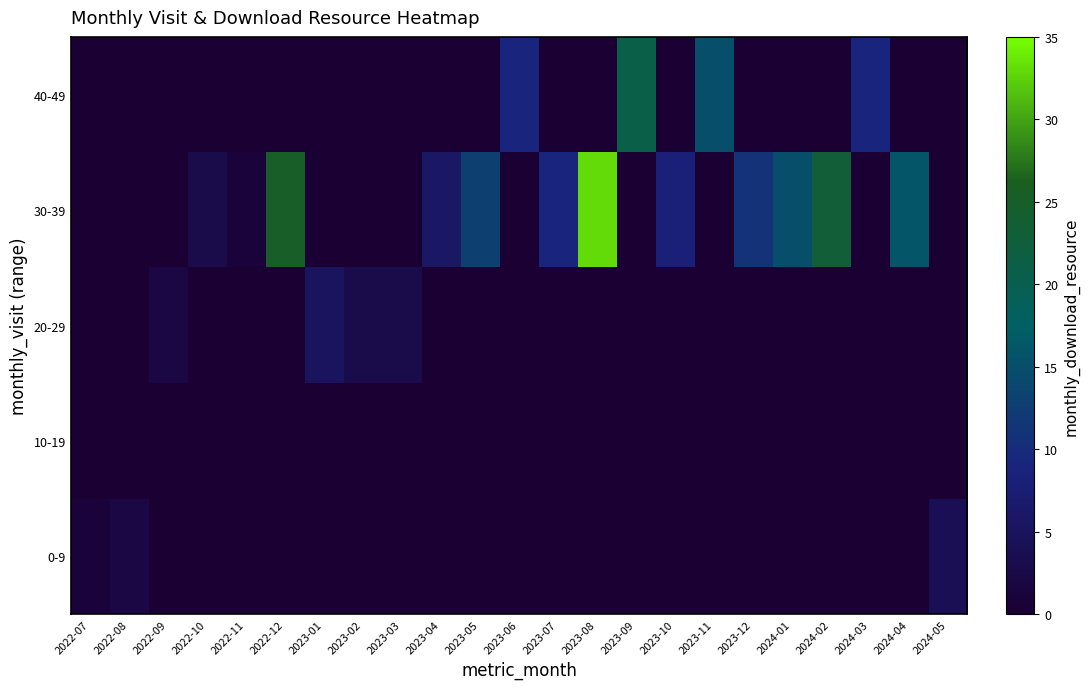

Which series has the largest range (max minus min)?

30-39